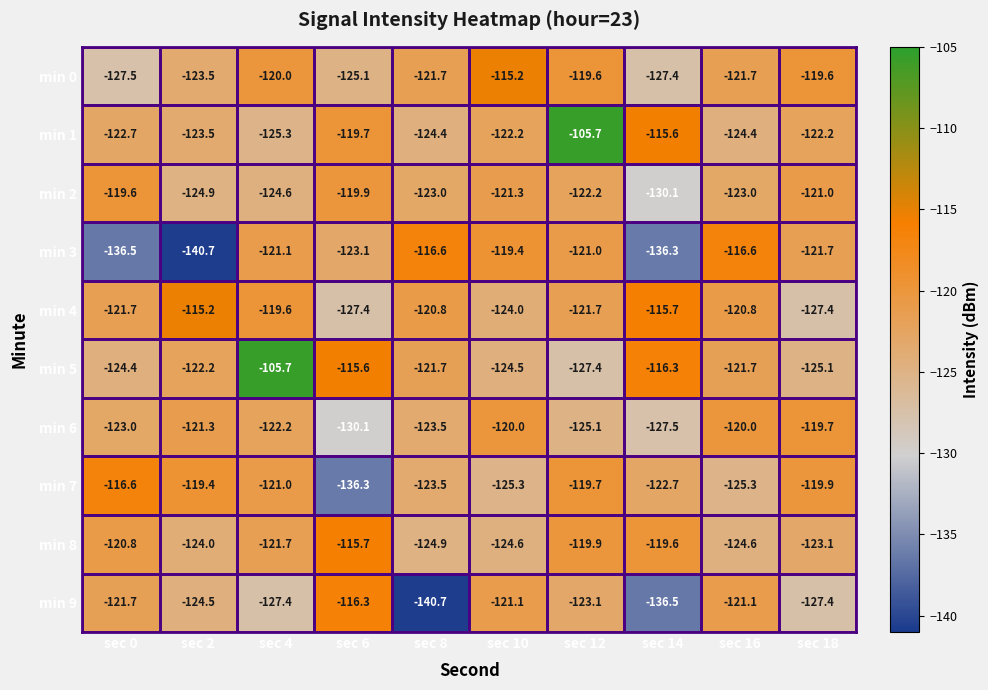

What is the minimum value shown in the chart?

-140.7